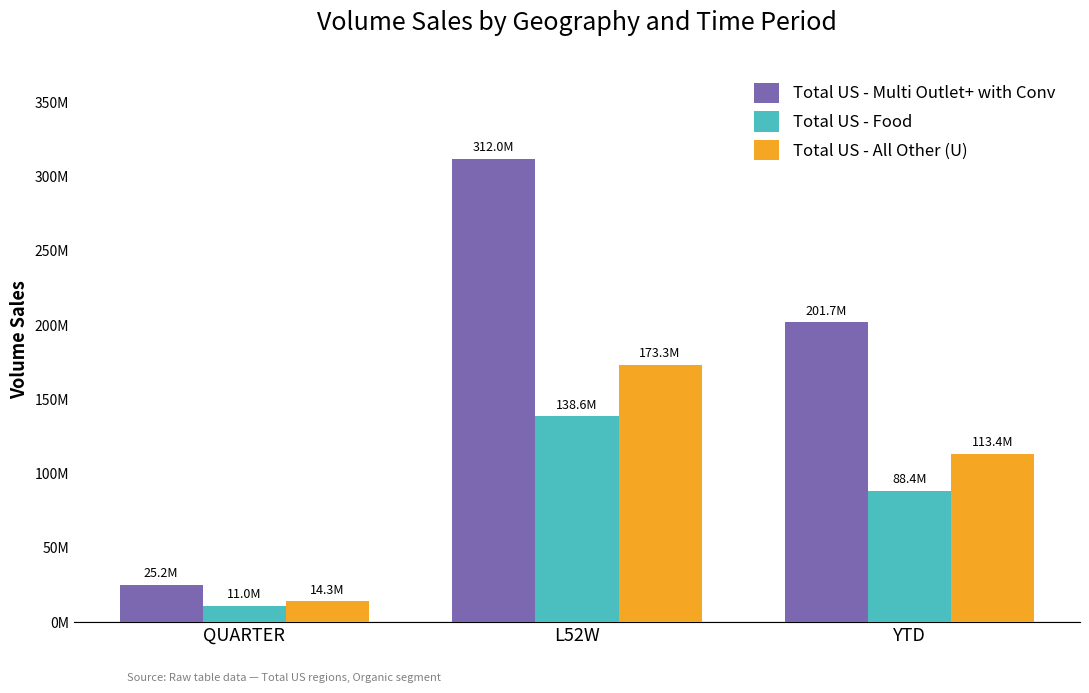

At which label does Total US - All Other (U) reach its minimum?

QUARTER